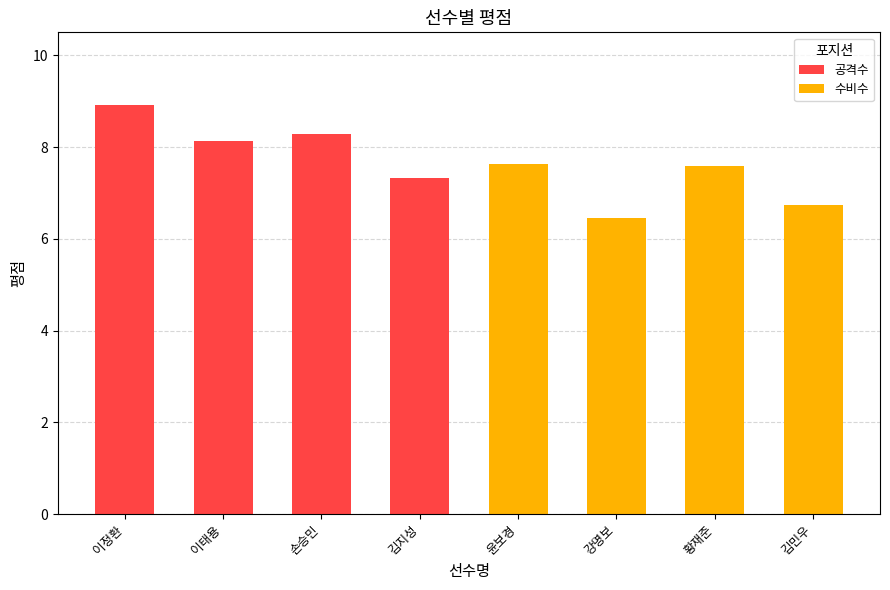

At which label does 수비수 first exceed 6?

윤보경